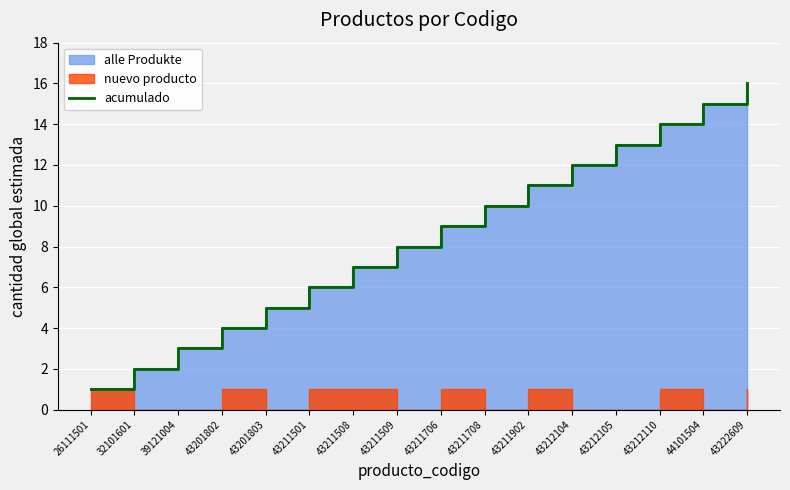

Count the number of values greater than 9.

7